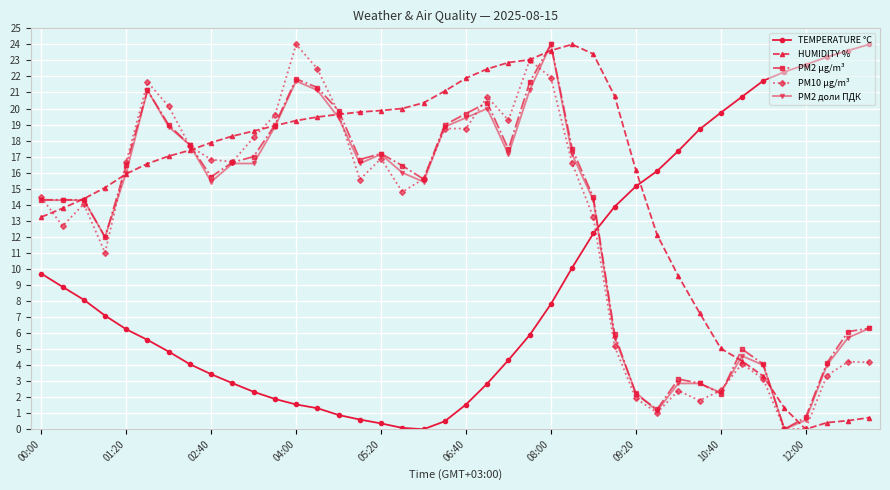

Which series has the largest total across all categories?

HUMIDITY %